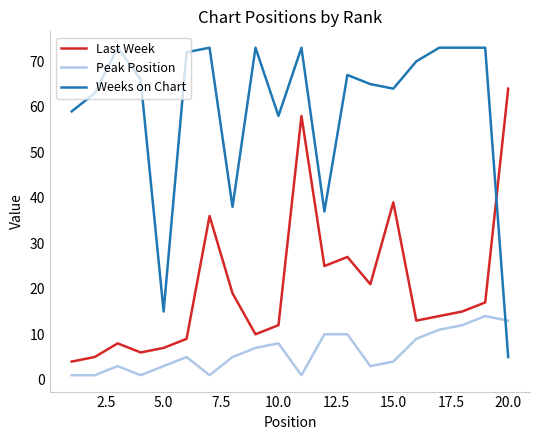

True or false: Peak Position and Last Week intersect in this chart.

False